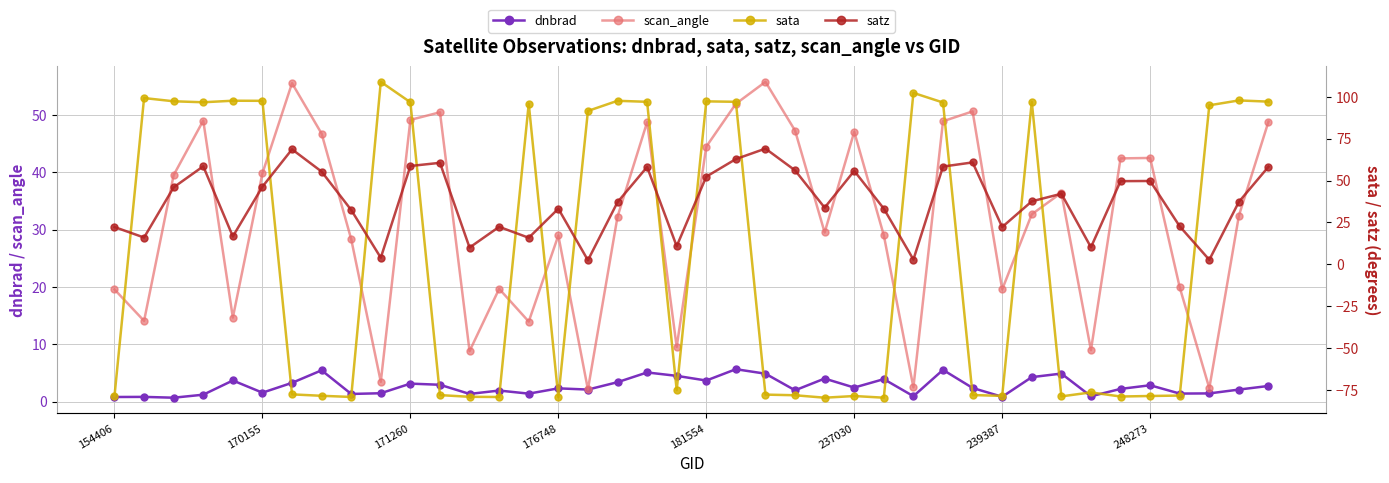

How many interior local peaks does the scan_angle series have?

11